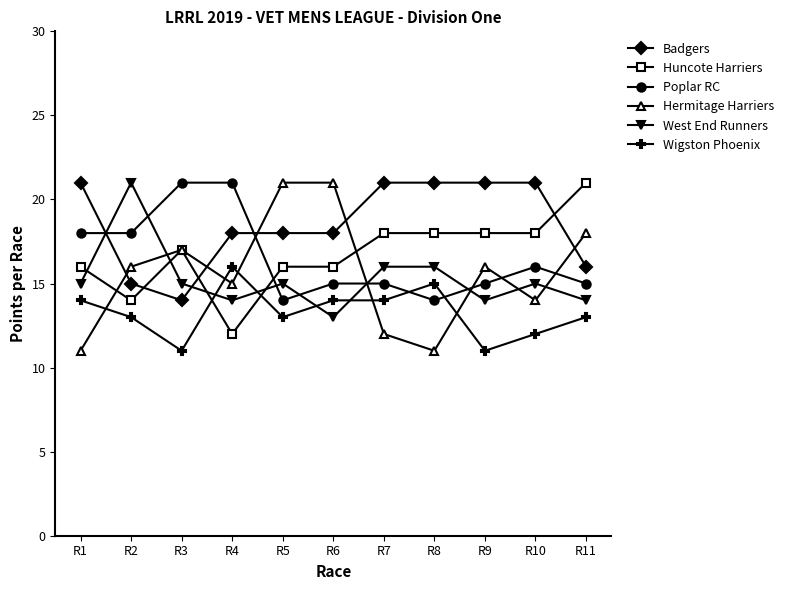

What is the difference between the maximum and minimum values in the West End Runners series?

8